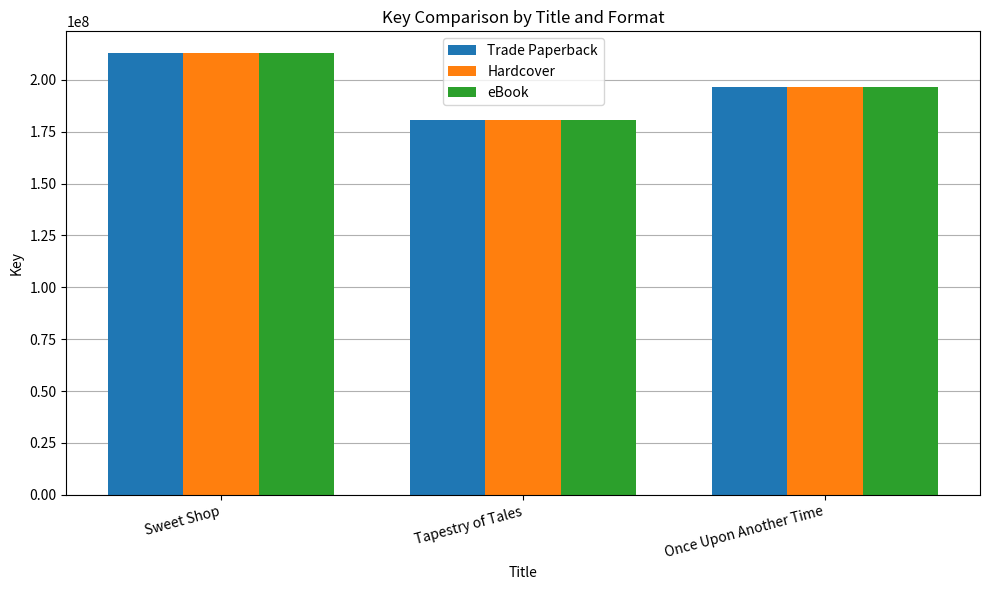

What is the difference between the eBook values at Sweet Shop and Once Upon Another Time?

16095501